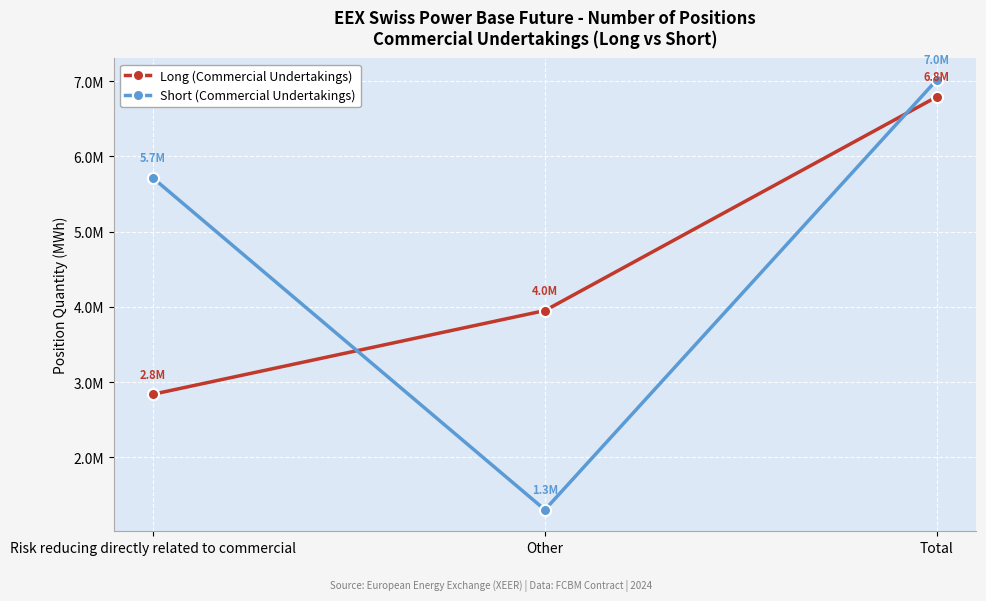

Is this an area chart (filled region under the line)?

No